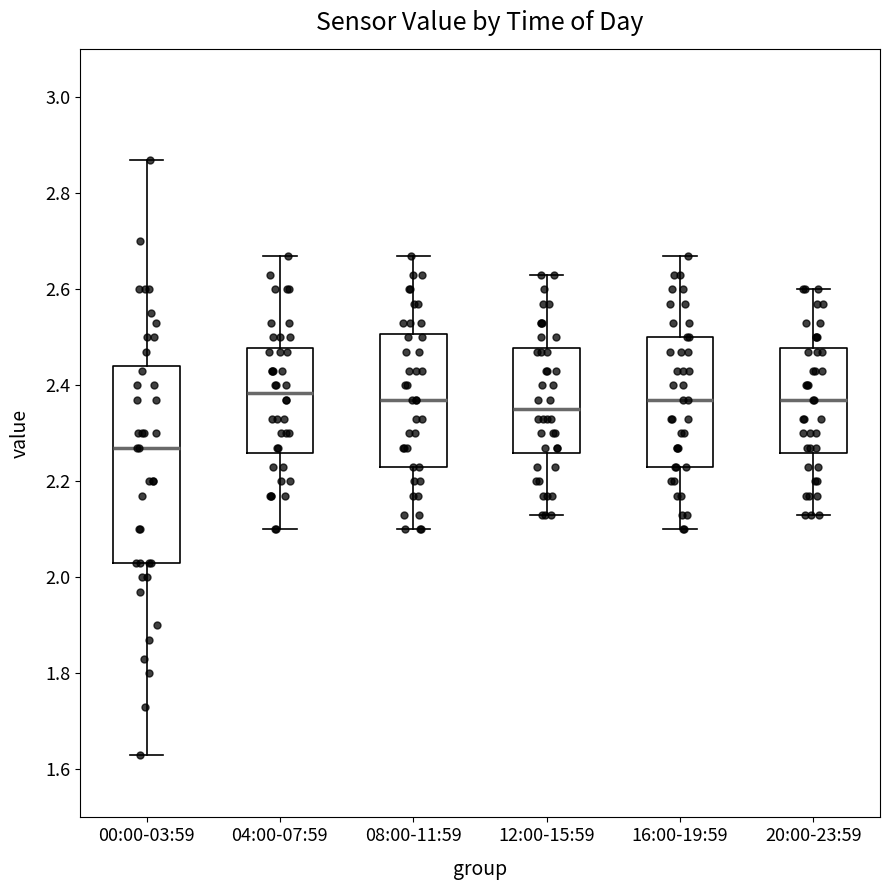

Where is the upper edge of the box for 00:00-03:59 on the y-axis? The values are not printed on the chart, so give them approximately, as read against the axis.

2.44